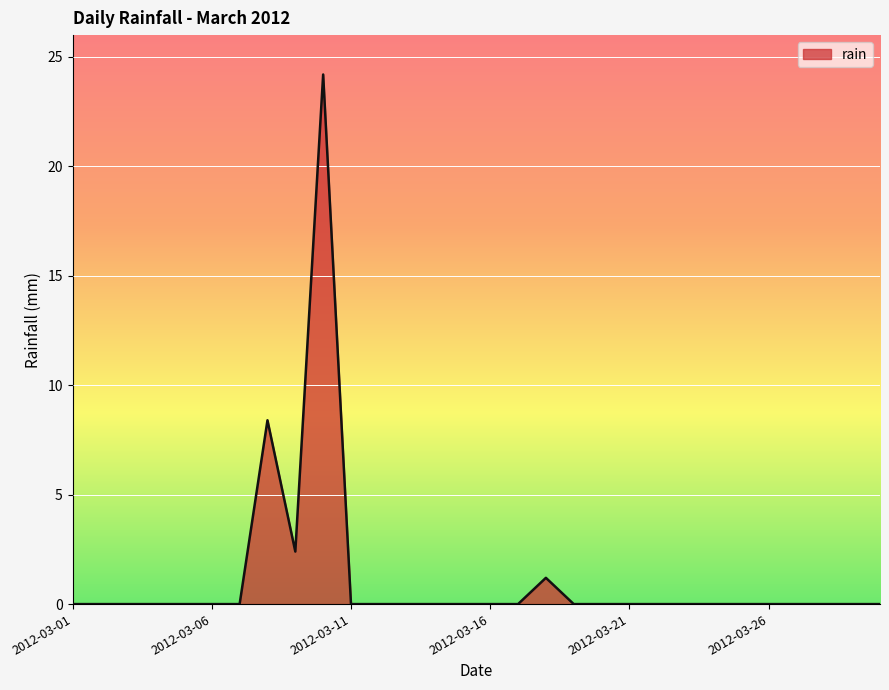

What is the maximum value shown in the chart?

24.2